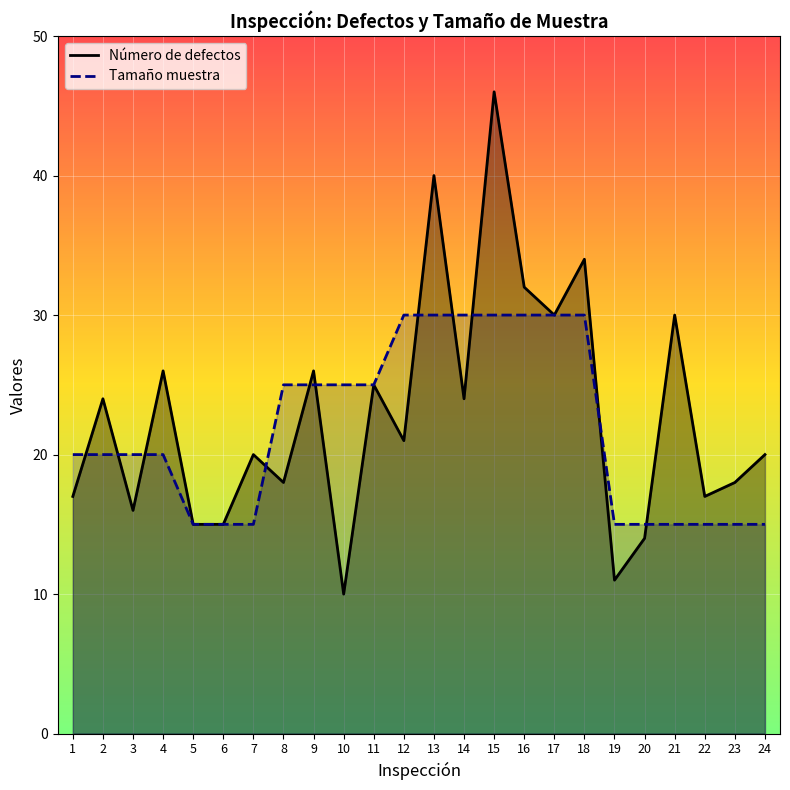

The Tamaño muestra series shows 3 at 21. True or false?

False